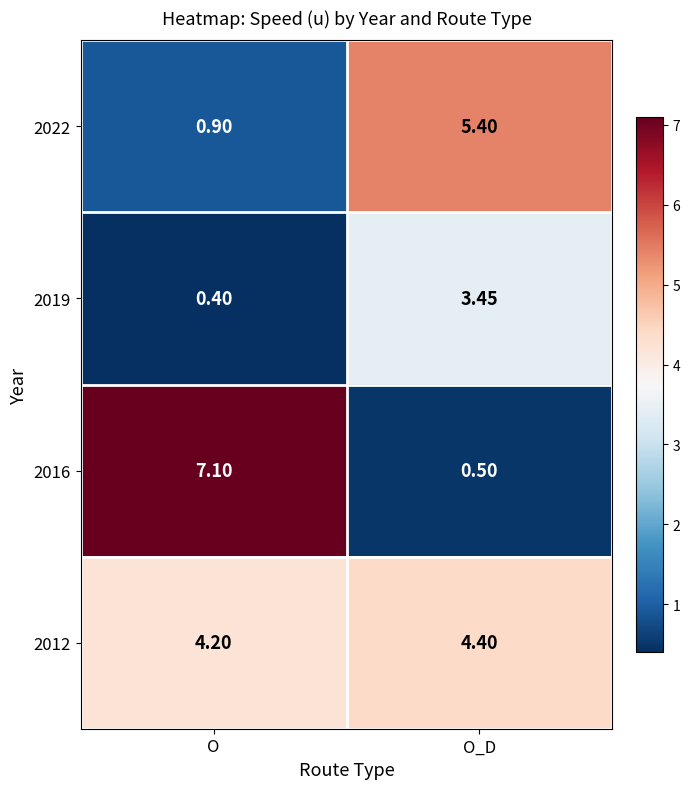

At which category is the sum across all series the highest?

O_D